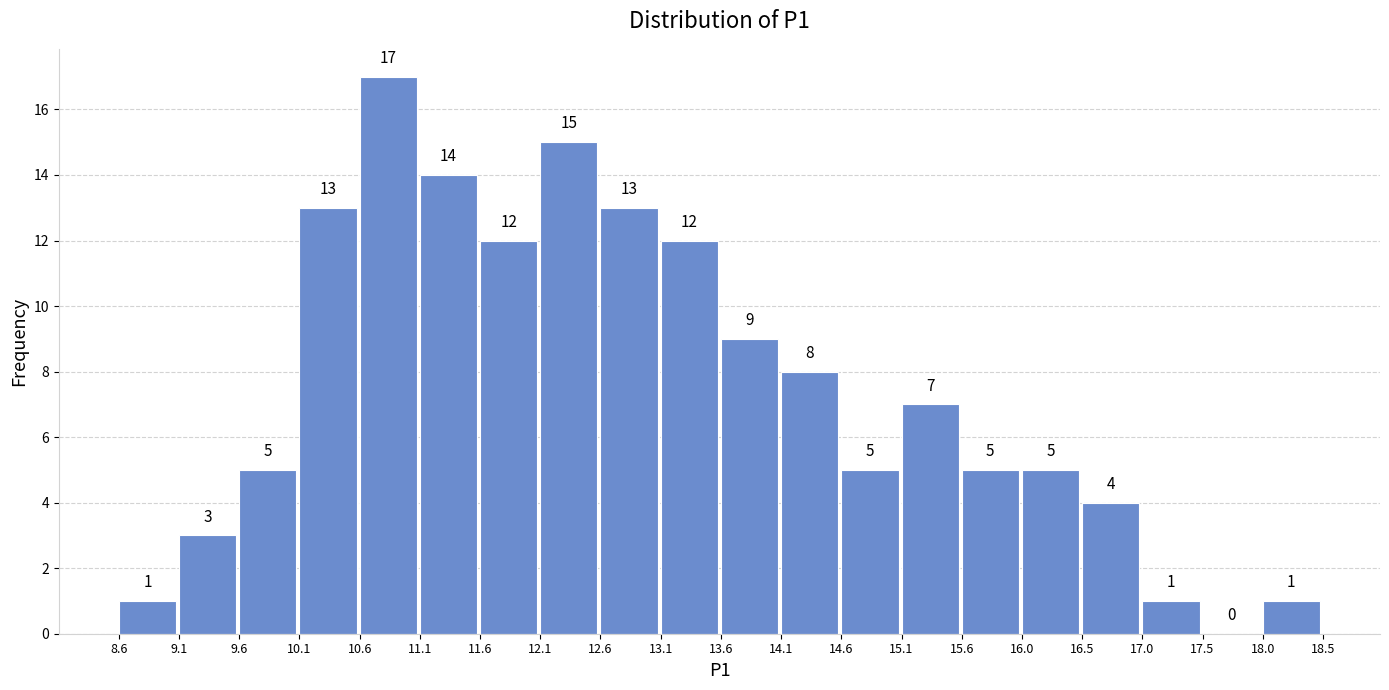

Reading left to right, list every bar in this chart as the range it spans on the x-axis followed by its height.

8.6 to 9.1: 1
9.1 to 9.6: 3
9.6 to 10.1: 5
10.1 to 10.6: 13
10.6 to 11.1: 17
11.1 to 11.6: 14
11.6 to 12.1: 12
12.1 to 12.6: 15
12.6 to 13.1: 13
13.1 to 13.6: 12
13.6 to 14.1: 9
14.1 to 14.6: 8
14.6 to 15.1: 5
15.1 to 15.6: 7
15.6 to 16.0: 5
16.0 to 16.5: 5
16.5 to 17.0: 4
17.0 to 17.5: 1
17.5 to 18.0: 0
18.0 to 18.5: 1